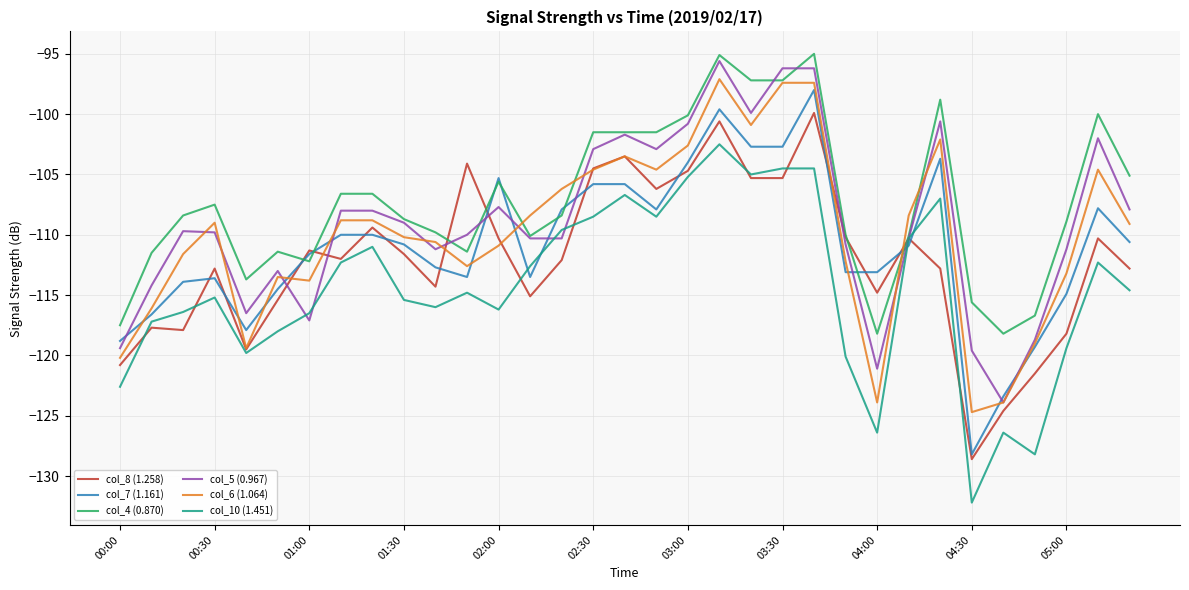

What is the lowest value of the col_7 (1.161) series?

-128.2